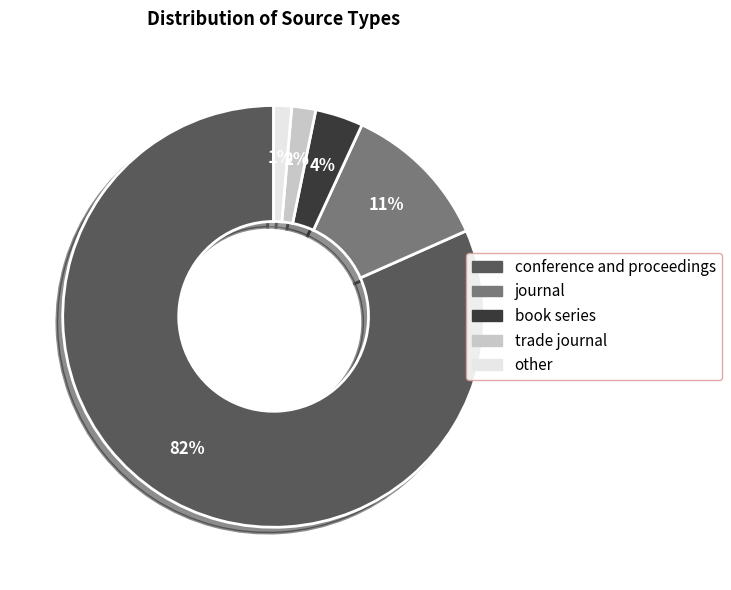

To the nearest percent, what is the difference between the other and journal slice percentages?

10%